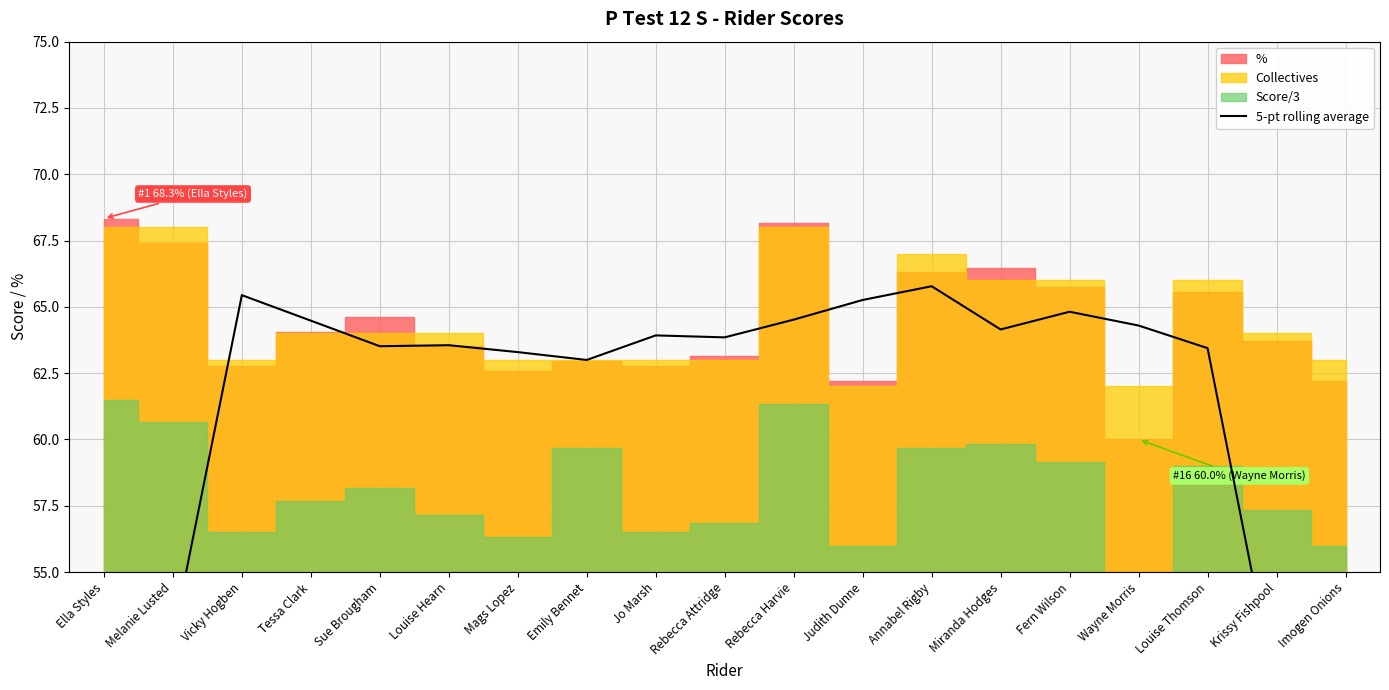

Approximately how many times larger is the value at Wayne Morris compared to Melanie Lusted?

1.2